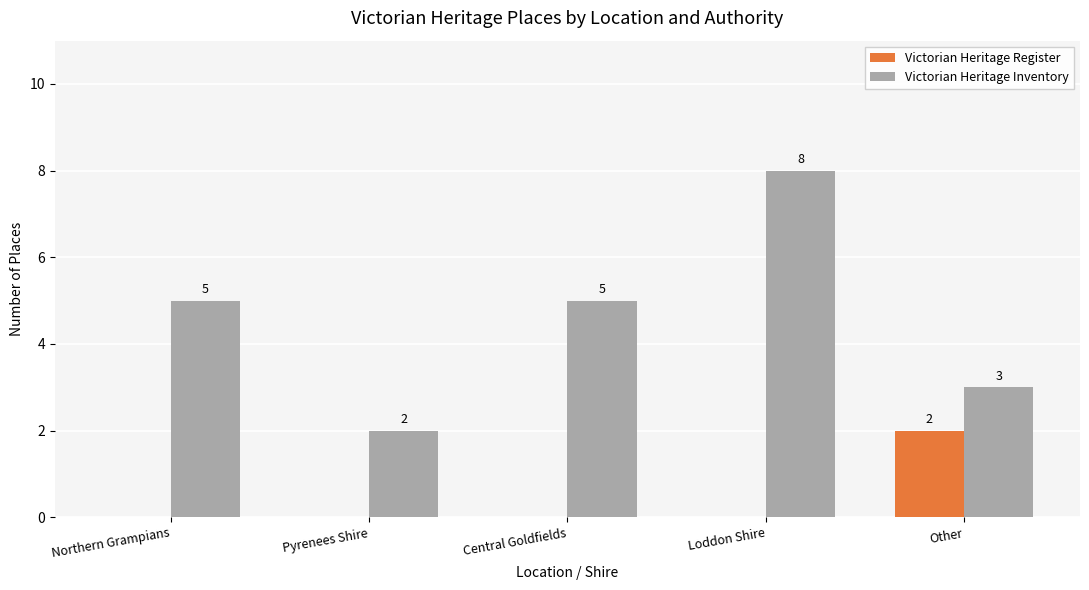

Is it true that Victorian Heritage Register equals 1 at Loddon Shire?

False